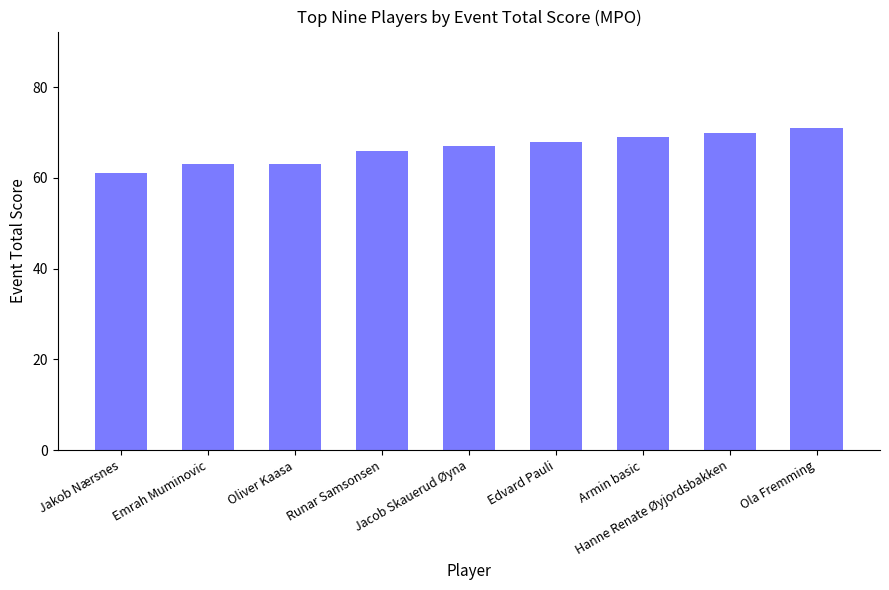

Approximately how many times larger is the value at Jakob Nærsnes compared to Oliver Kaasa?

1.0